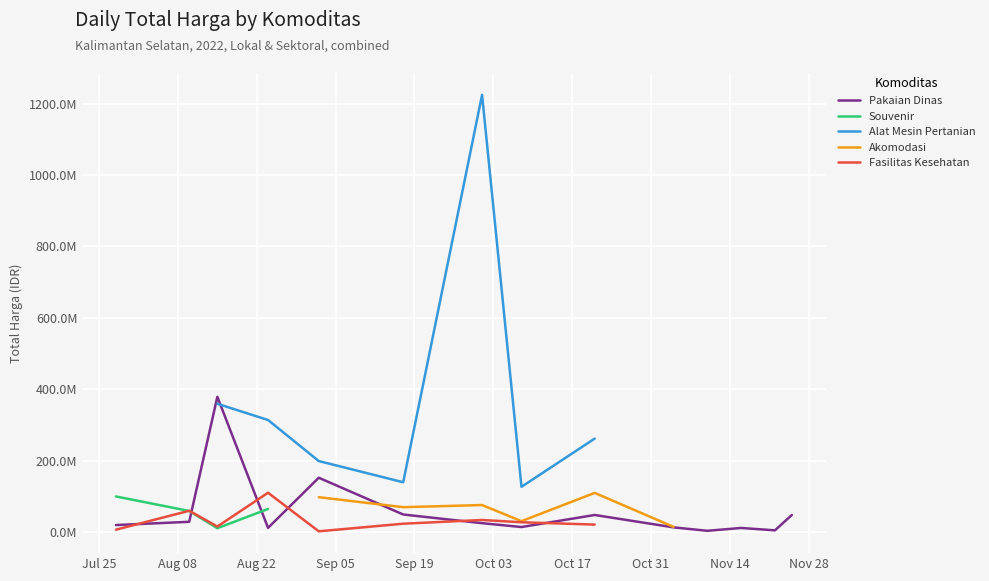

Between which two adjacent categories do Souvenir and Pakaian Dinas first intersect?

Aug 08 and Aug 22